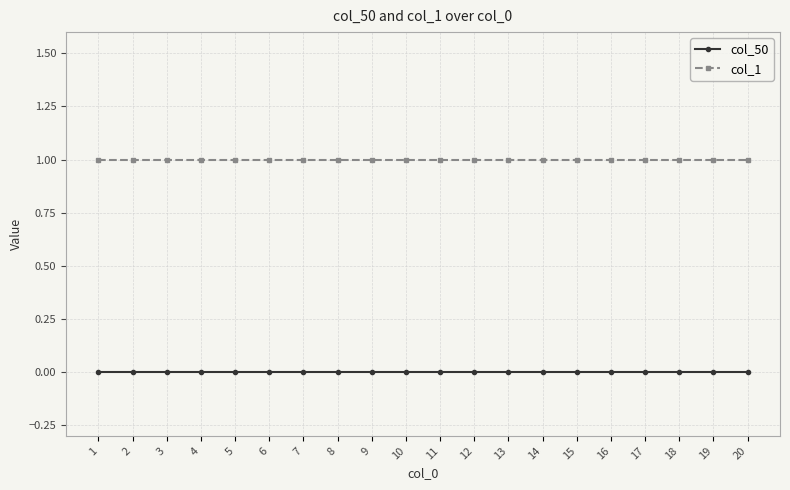

List the series in order of their peak value, lowest first.

col_50, col_1